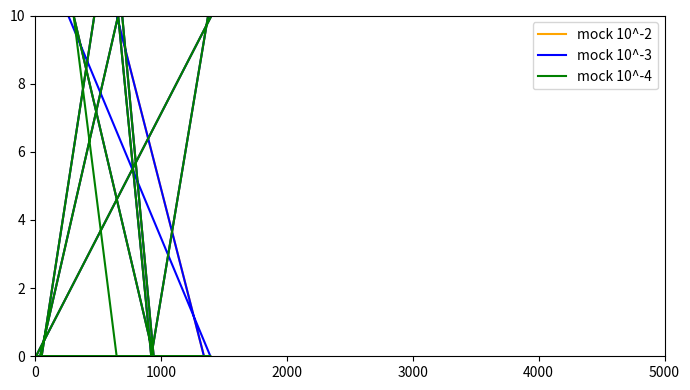

What is the greatest value displayed?

10